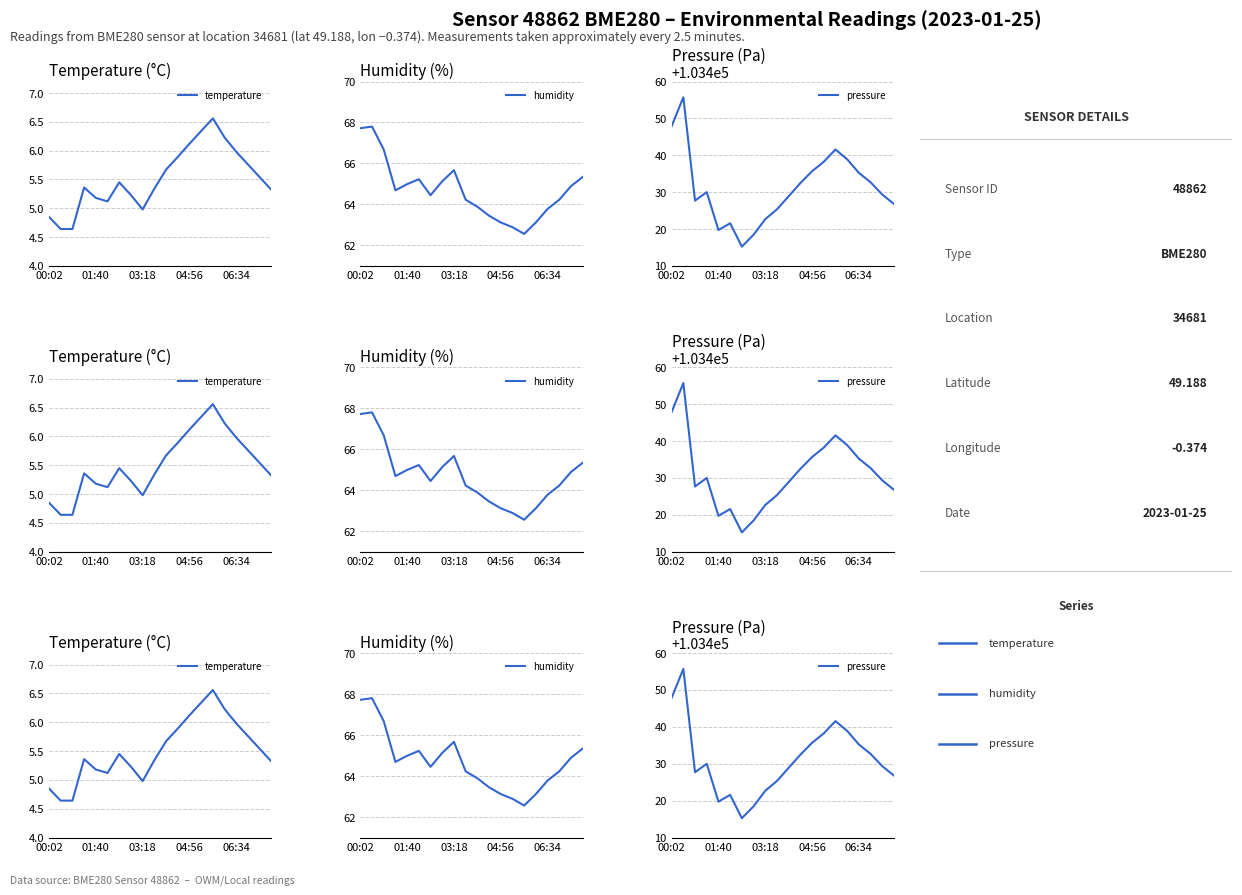

How many data points in temperature are less than 5?

4